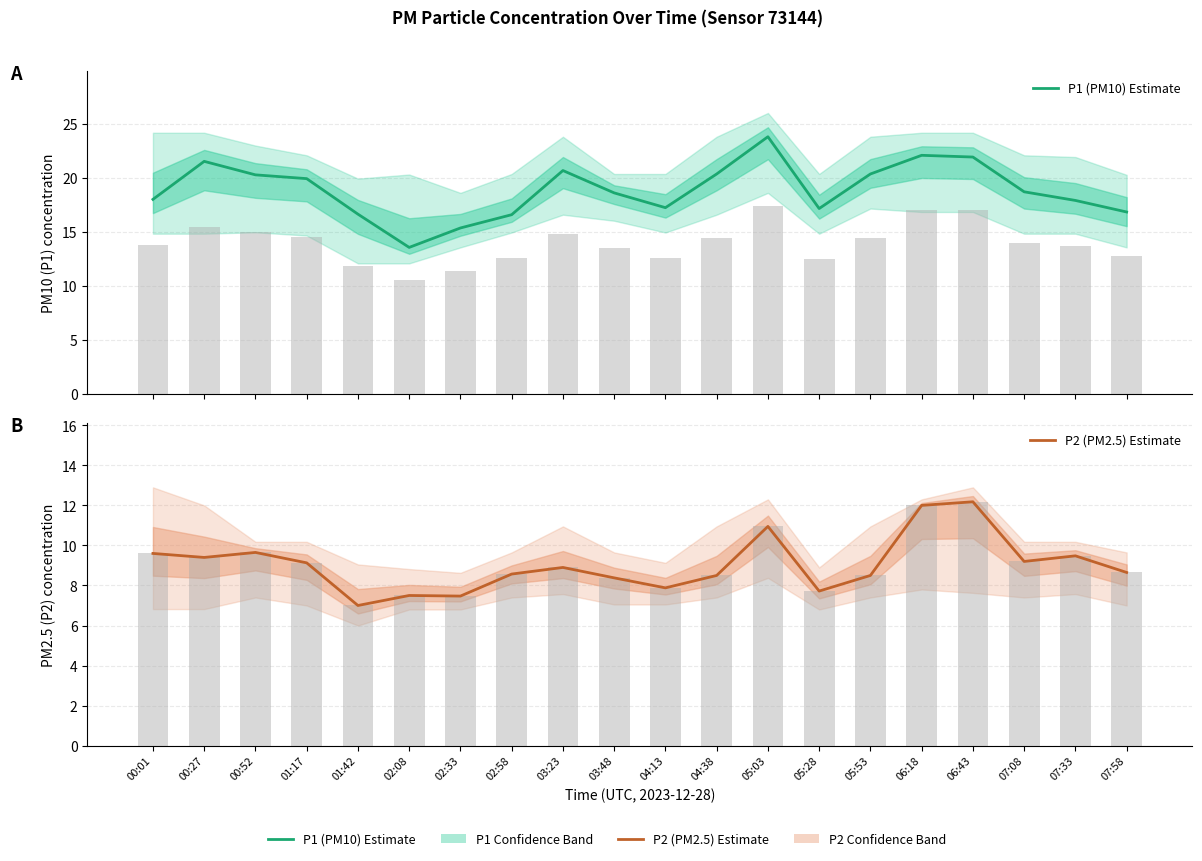

What value does the P2 (PM2.5) Estimate series have at 03:23?

8.9